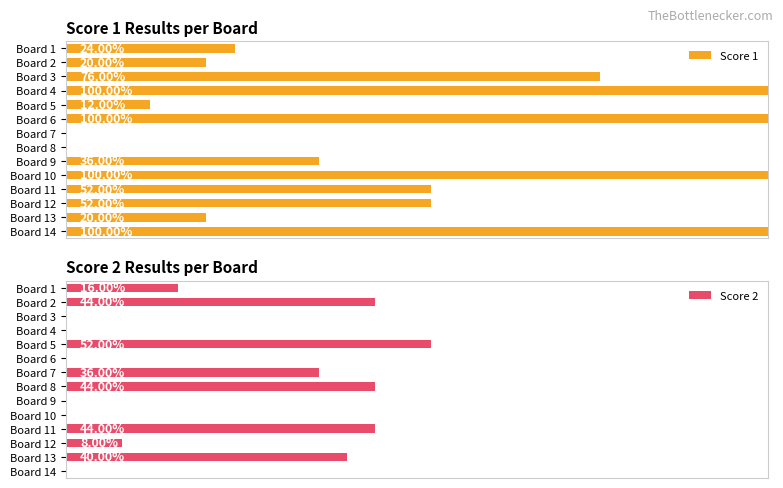

Reading left to right, extract all data points from this chart.

Score 1: 6	5	19	25	3	25	0	0	9	25	13	13	5	25
Score 2: 4	11	0	0	13	0	9	11	0	0	11	2	10	0